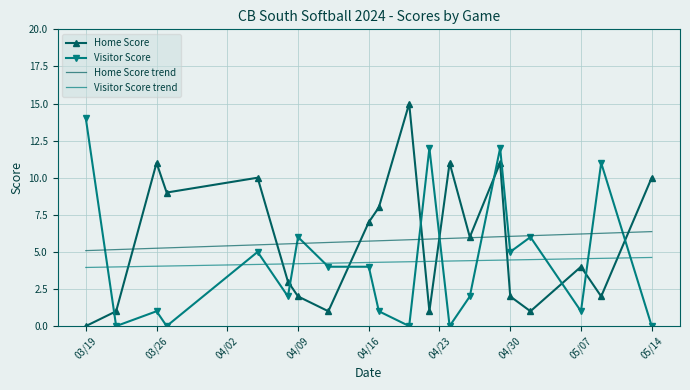

True or false: Home Score trend and Visitor Score trend intersect in this chart.

False